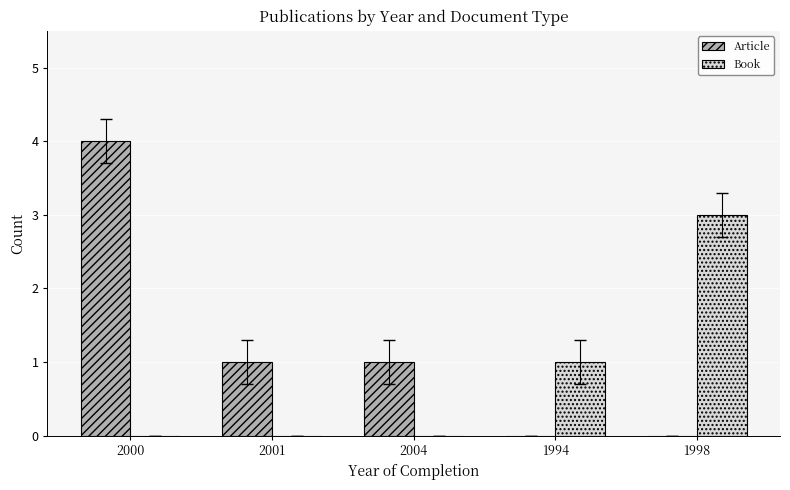

What are all the series names shown in the legend?

Article, Book